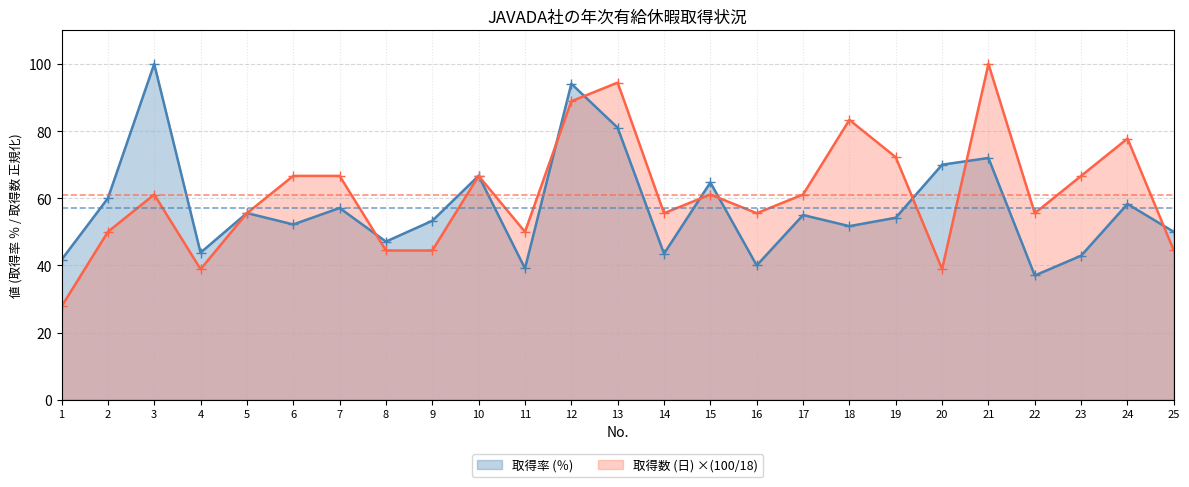

True or false: 取得率 (％) has more than 2 interior local peaks.

True